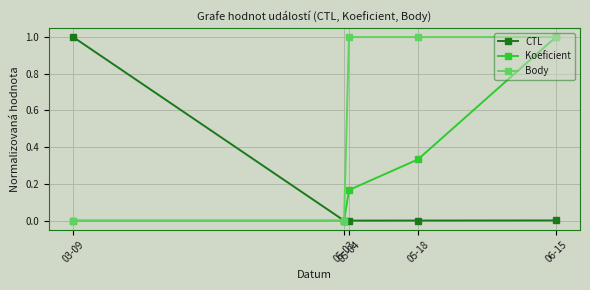

Does the chart have visible grid lines?

Yes